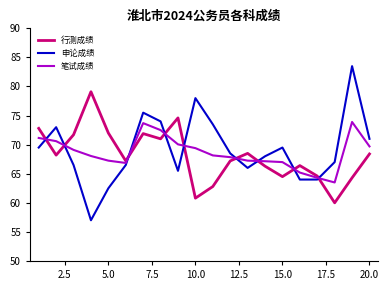

How many times do 申论成绩 and 行测成绩 cross each other?

9